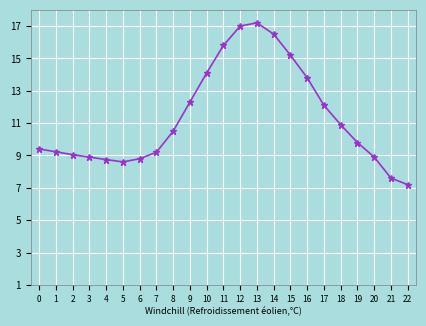

The value at 5 is 11.6. True or false?

False